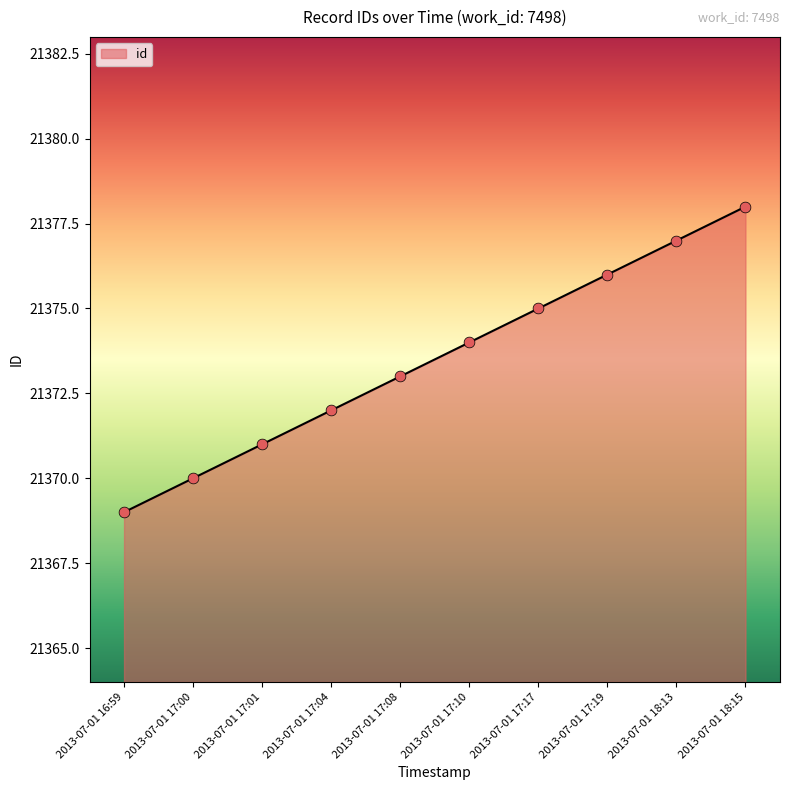

Approximately how many times larger is the value at 2013-07-01 18:13 compared to 2013-07-01 18:15?

1.0